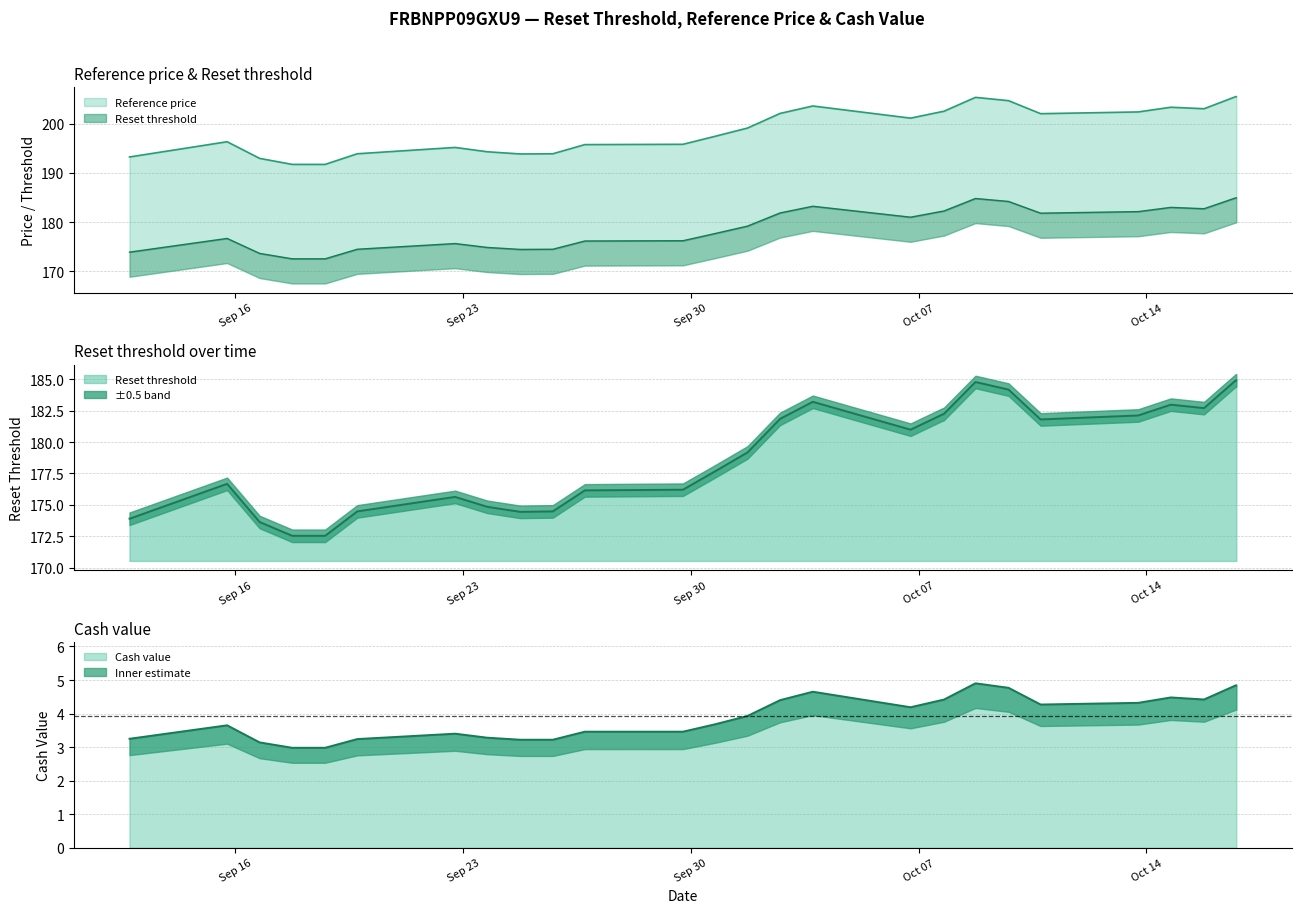

True or false: Reset threshold and Reference price cross at least once.

False